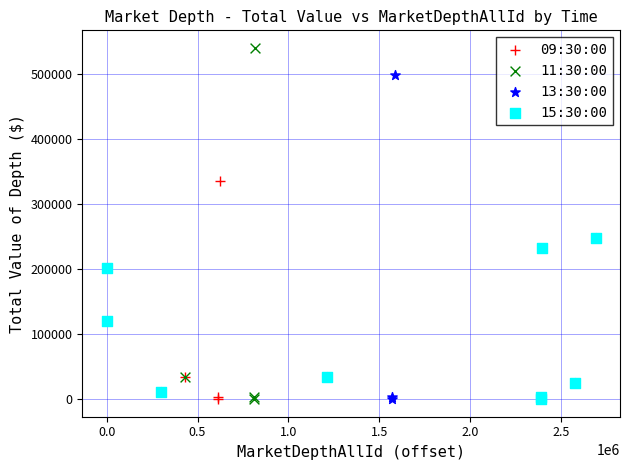

Which series has the widest spread of Y values?

11:30:00